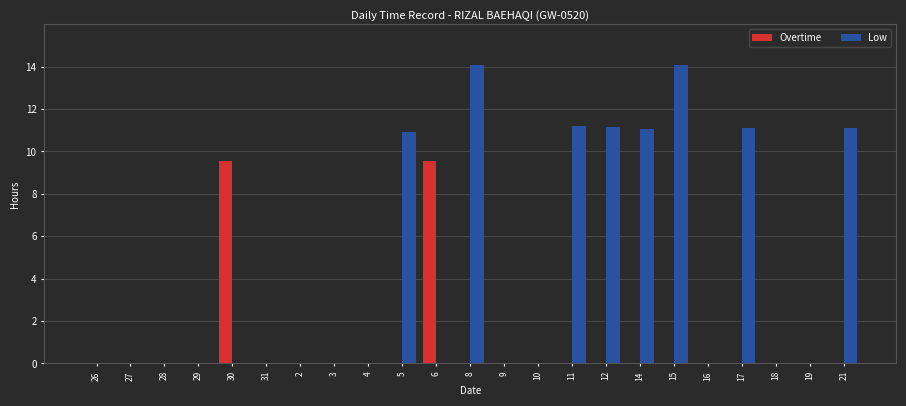

Are the bars grouped side by side (vs. stacked)?

Yes